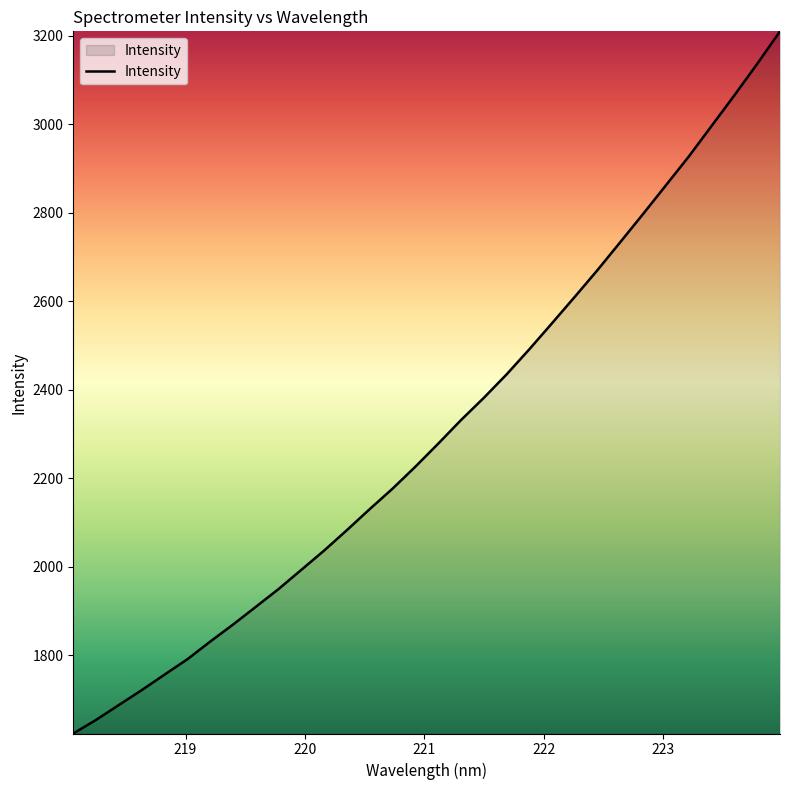

What is the maximum value shown in the chart?

3210.1